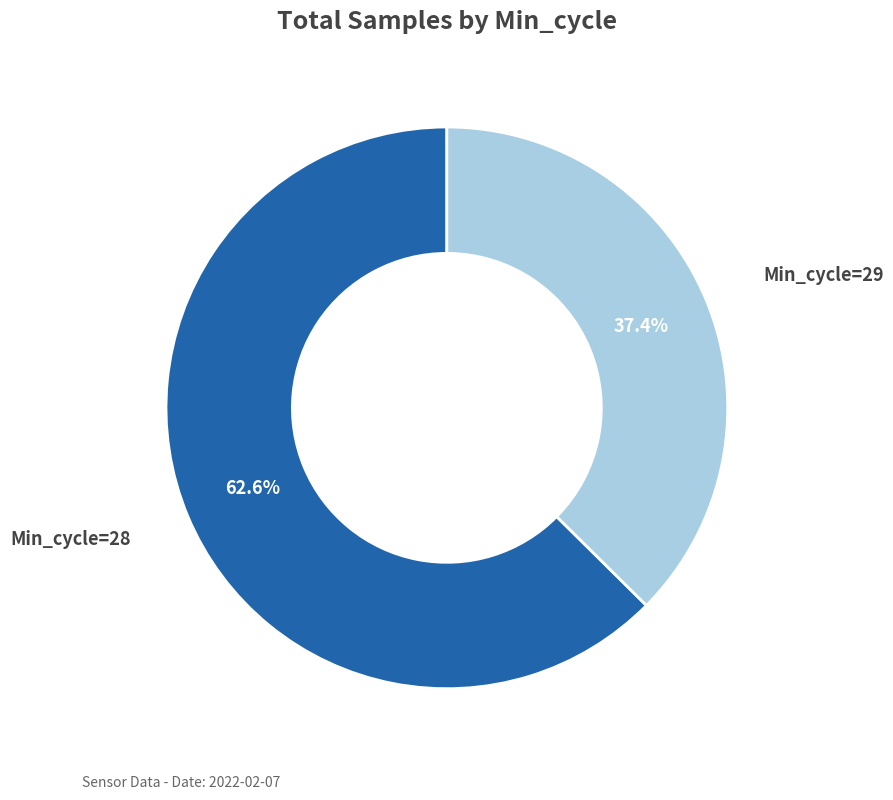

Is there a majority slice in this chart?

Yes